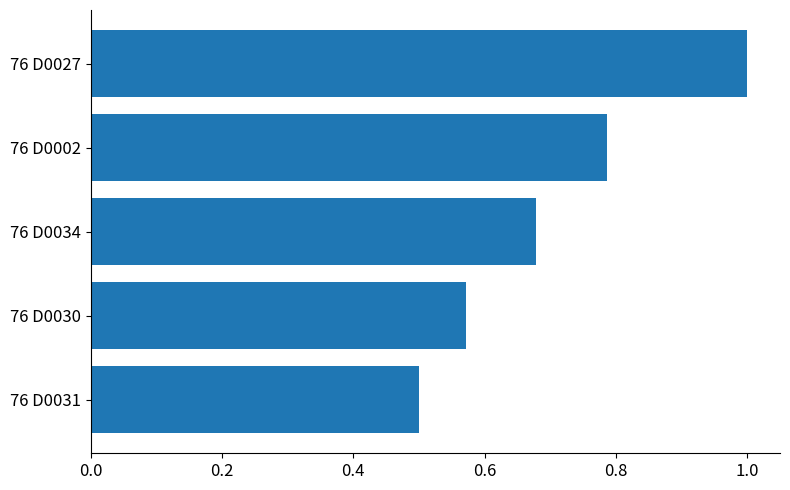

List the labels in order of value, largest first.

76 D0027, 76 D0002, 76 D0034, 76 D0030, 76 D0031